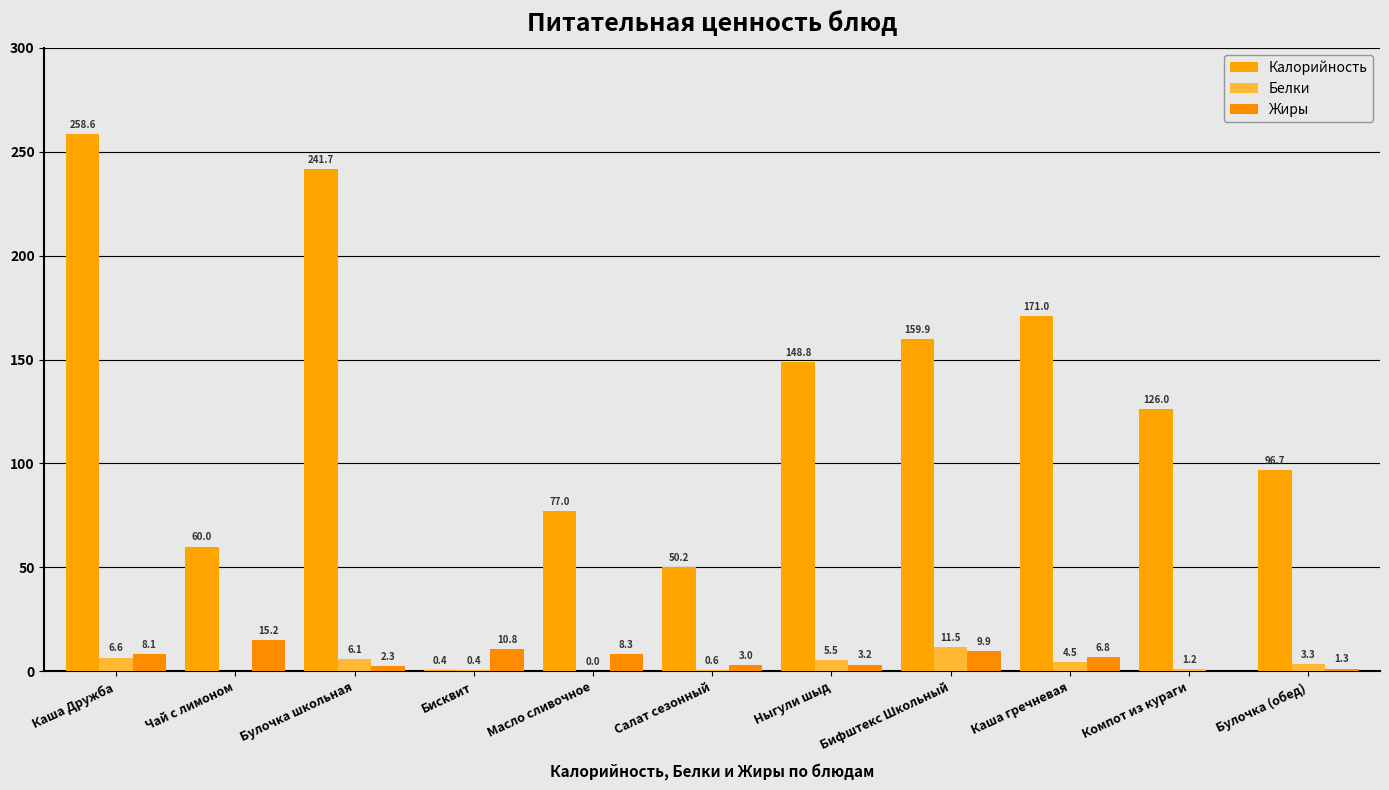

Which category has the lowest value across all series?

Чай с лимоном